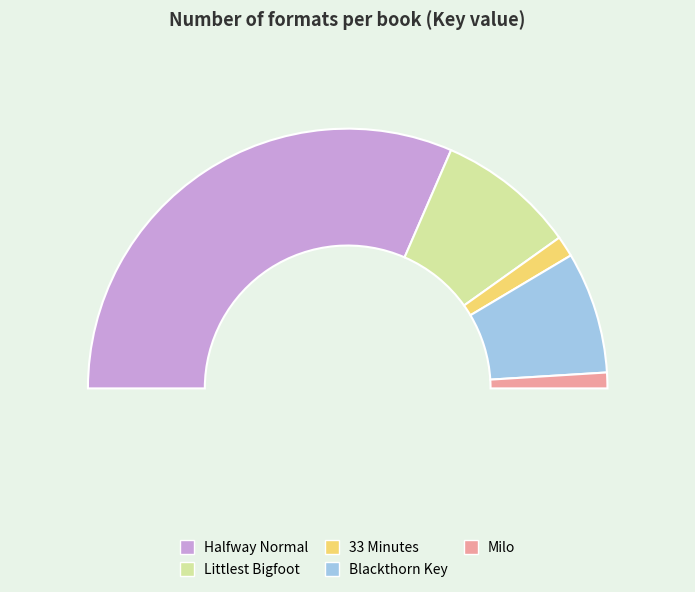

Which has a higher value, Milo or Halfway Normal?

Halfway Normal